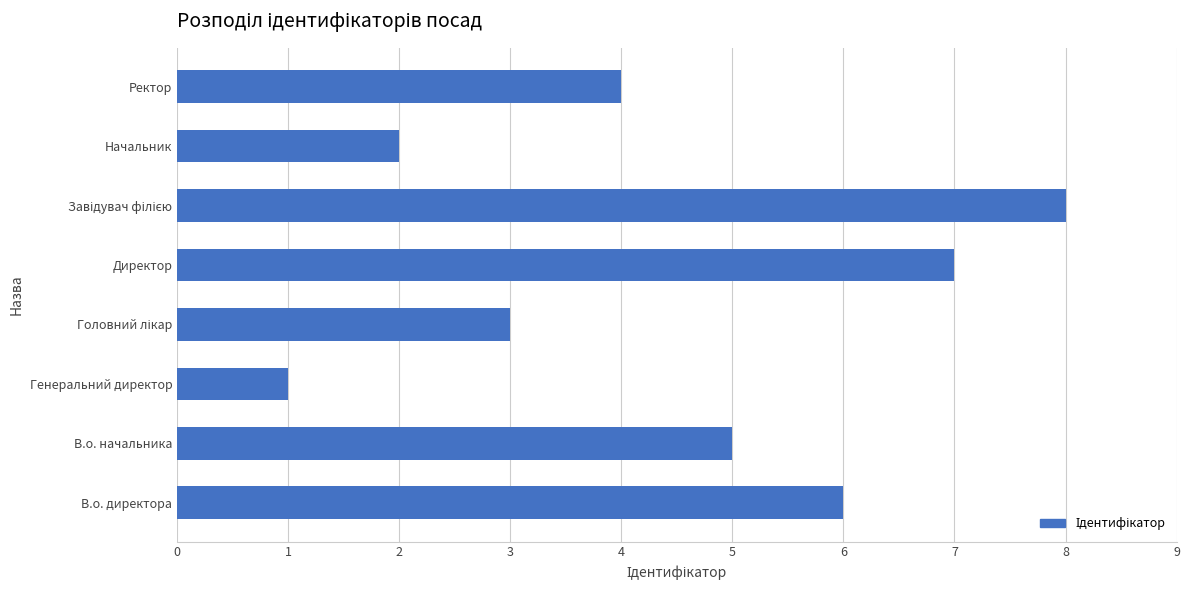

At which label is the value closest to 4?

Ректор